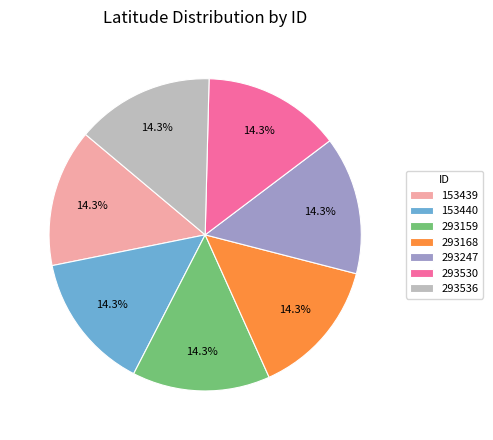

Is the sum of 293247 and 293159 greater than half?

No